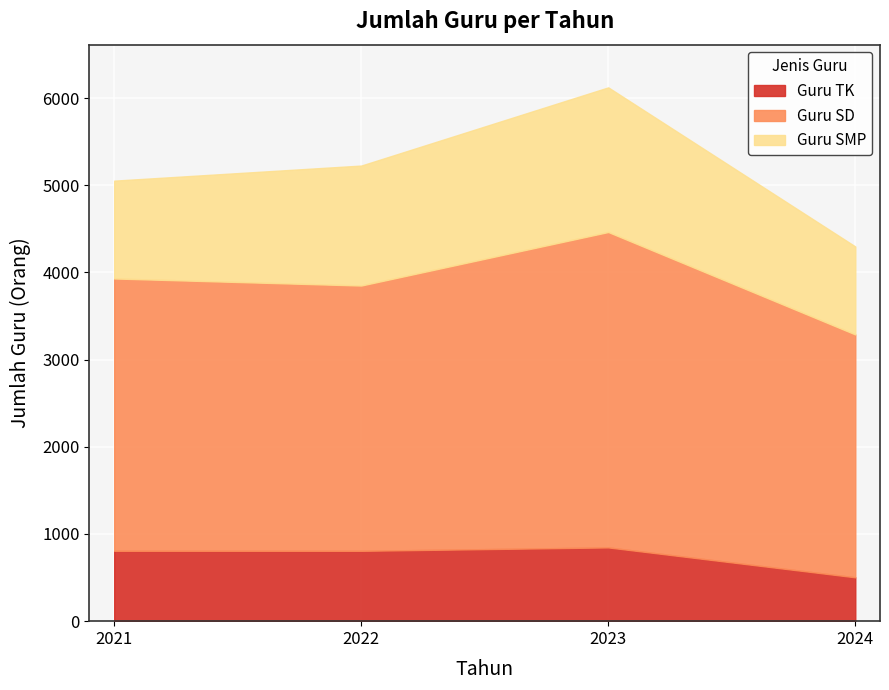

Count the Guru SMP values in the range 1122 to 1659.

3